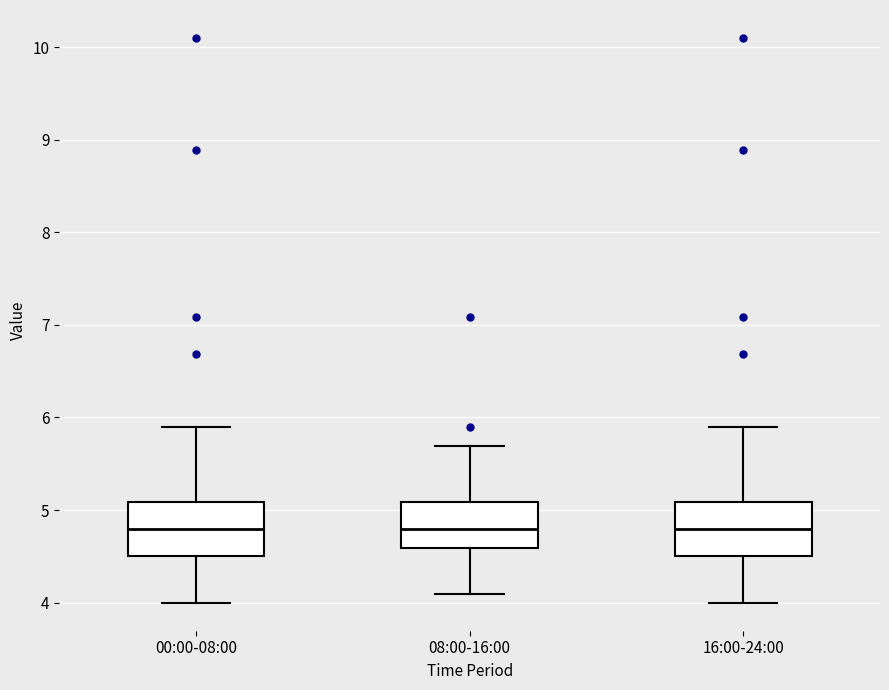

Where is the upper edge of the box for 00:00-08:00 on the y-axis? The values are not printed on the chart, so give them approximately, as read against the axis.

5.1